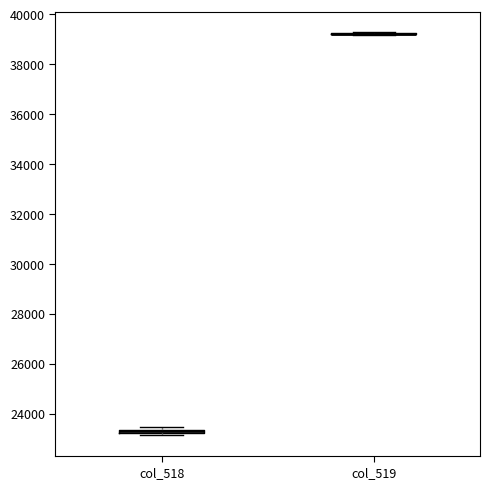

Where is the lower edge of the box for col_518 on the y-axis? The values are not printed on the chart, so give them approximately, as read against the axis.

23200